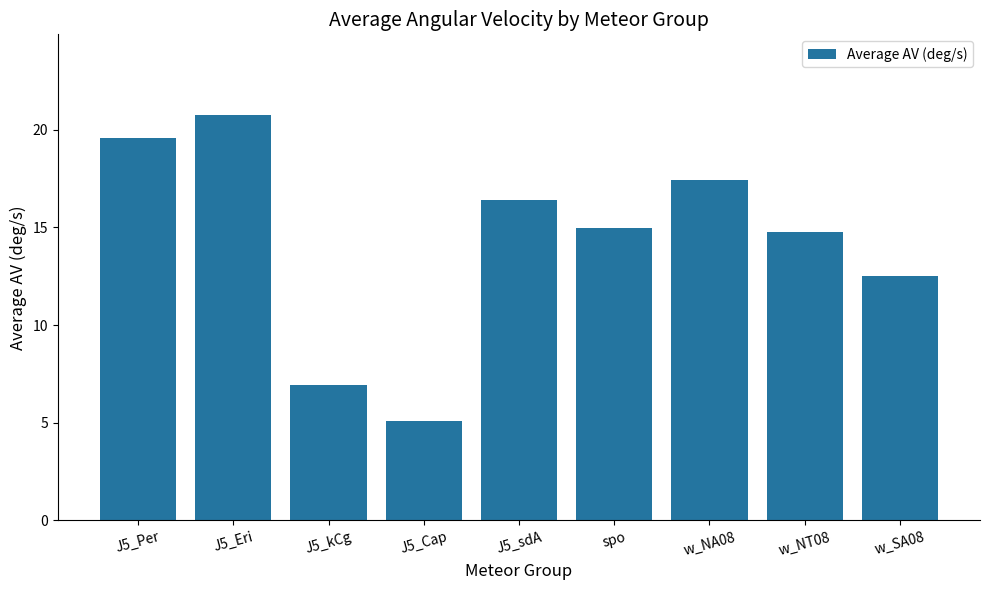

What is the smallest value displayed?

5.1